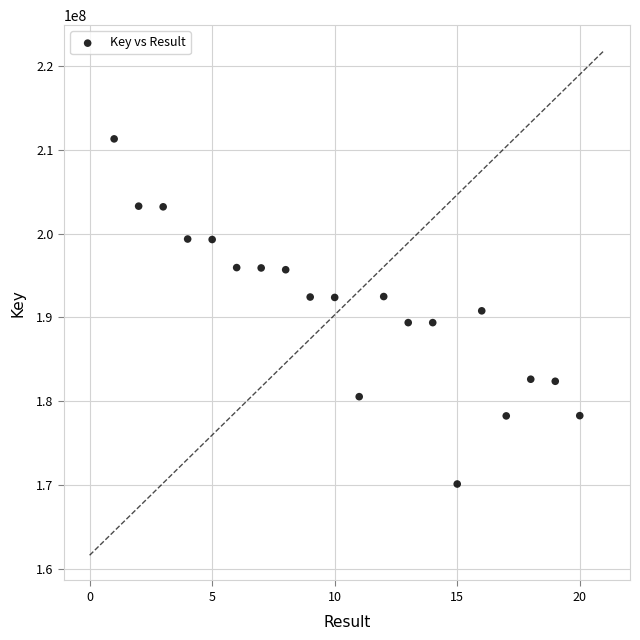

What is the range of X values (max minus min)?

19